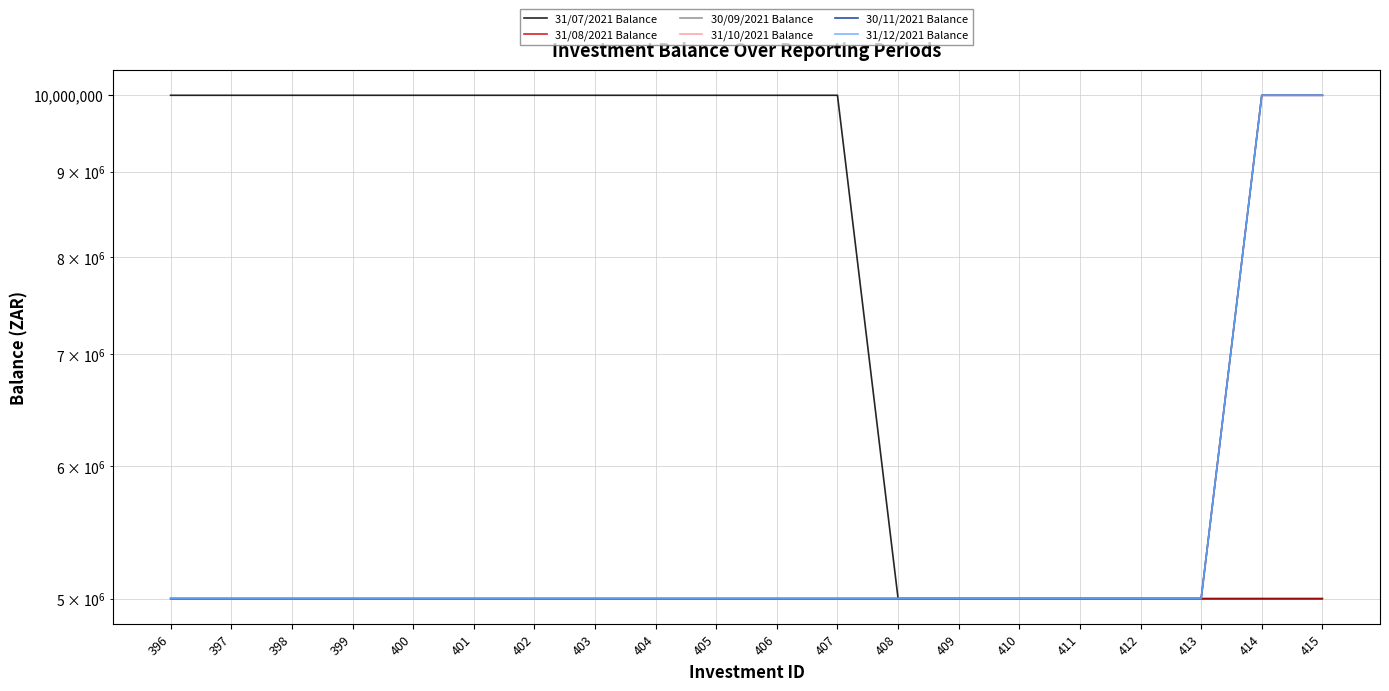

Is it true that 30/11/2021 Balance equals 8669231 at 403?

False